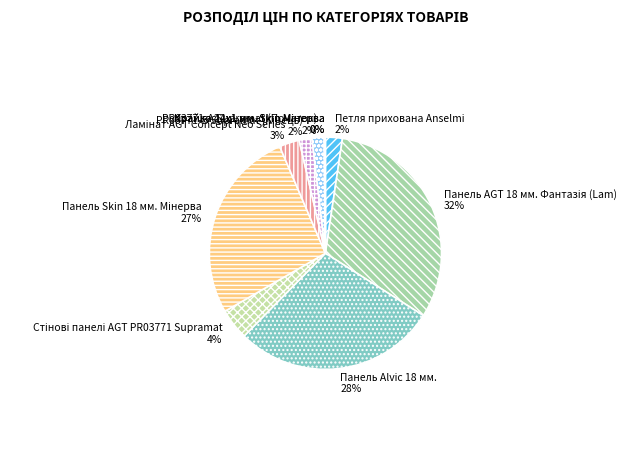

Combined, do Петля прихована Anselmi and Панель Alvic 18 мм. account for over 50%?

No